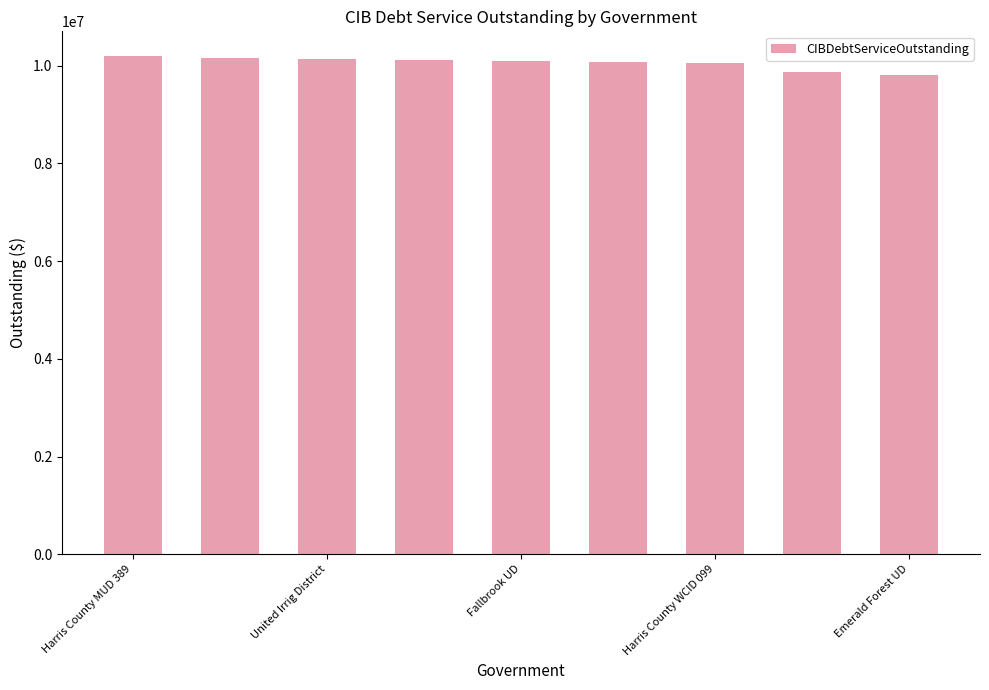

How many data points does each series have?

9